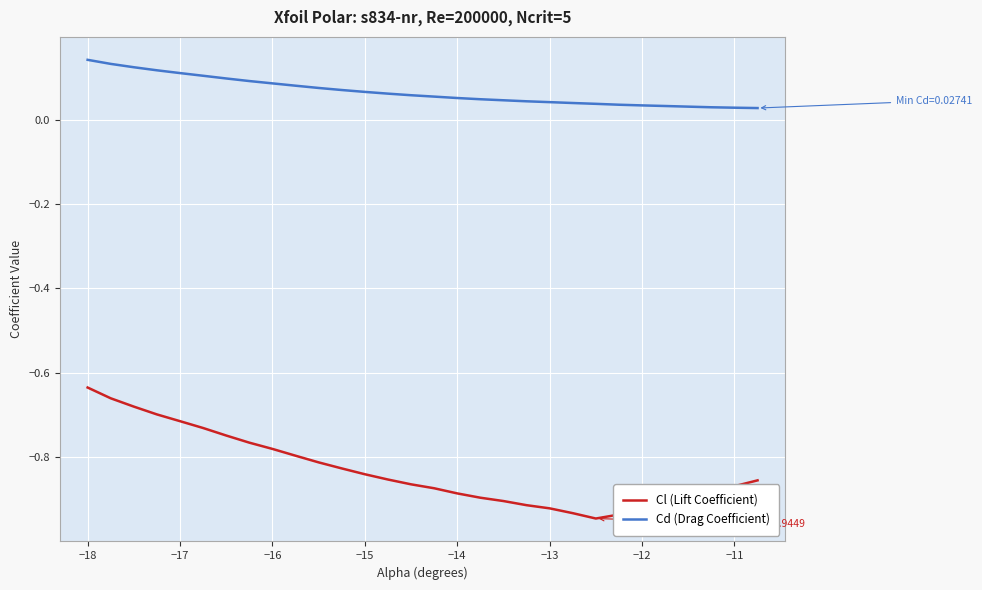

Which series has the widest spread of values?

Cl (Lift Coefficient)